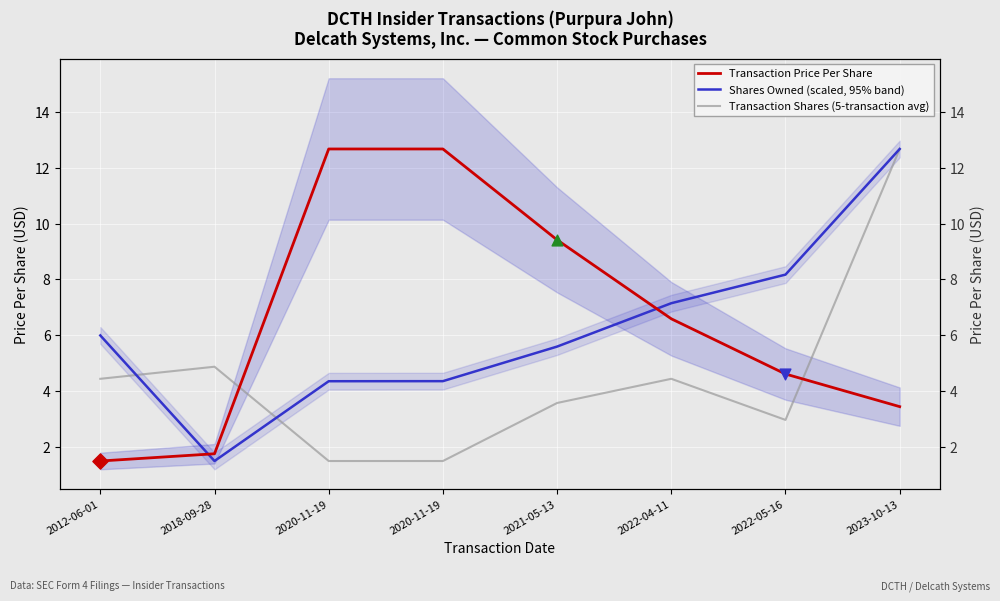

At how many categories does at least one series exceed 2?

8